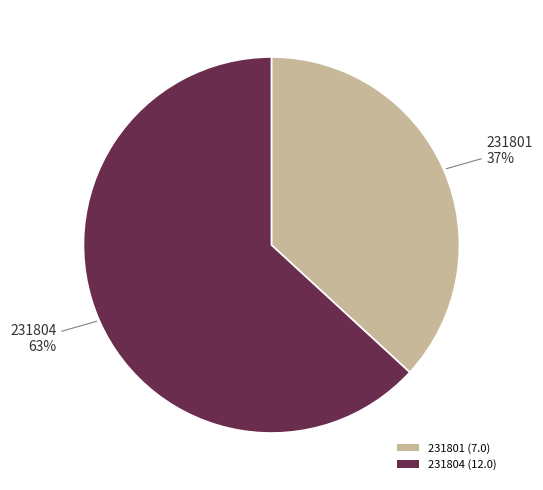

Approximately how many times larger is the value at 231804 compared to 231801?

1.7